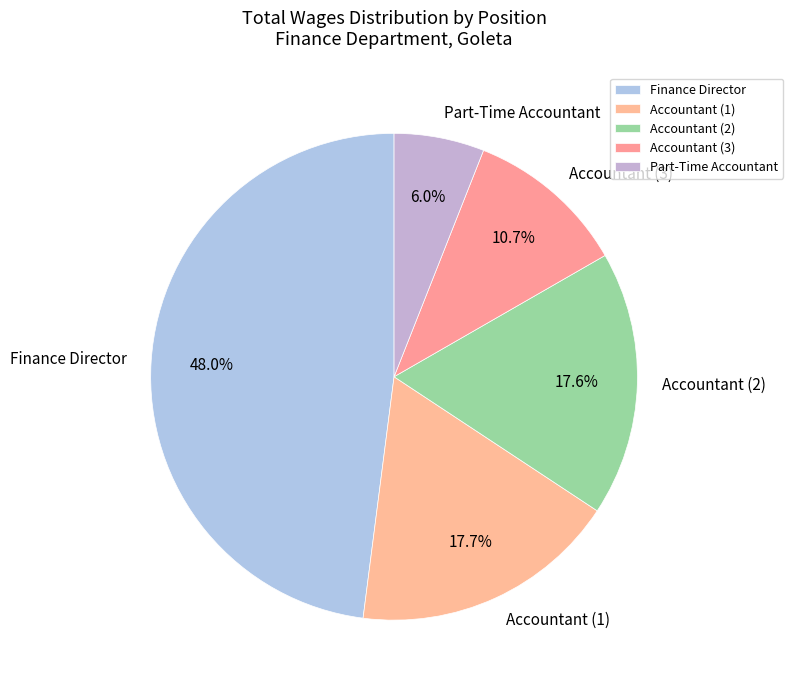

Between Part-Time Accountant and Finance Director, which is larger?

Finance Director